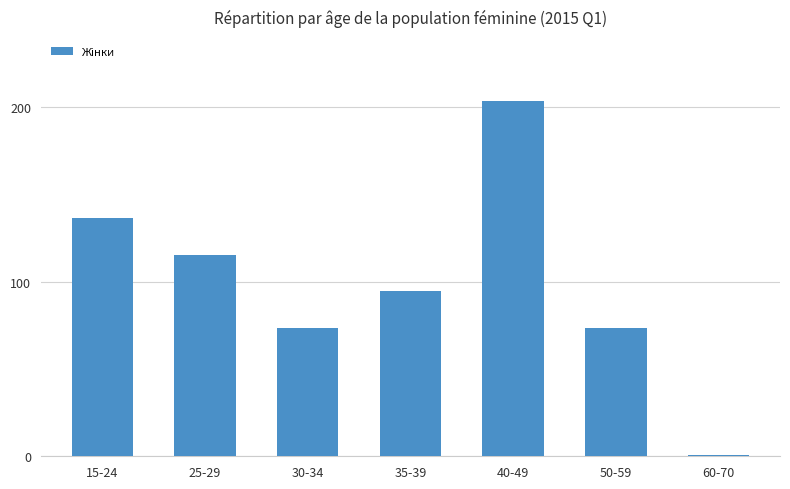

True or false: the data shows 203.5 at 40-49.

True